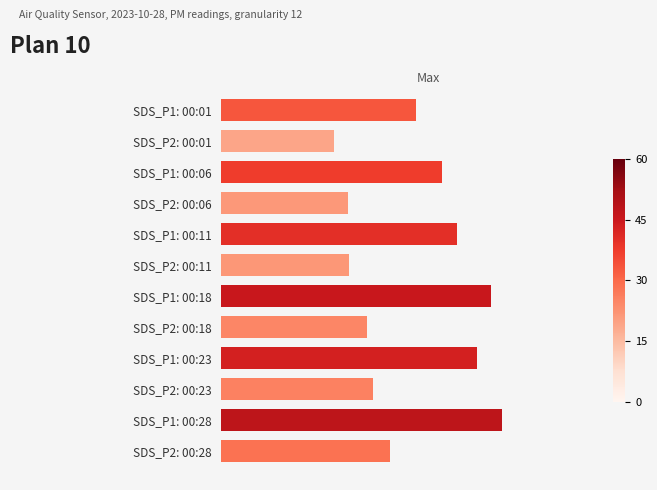

Does the chart contain stacked bars?

No